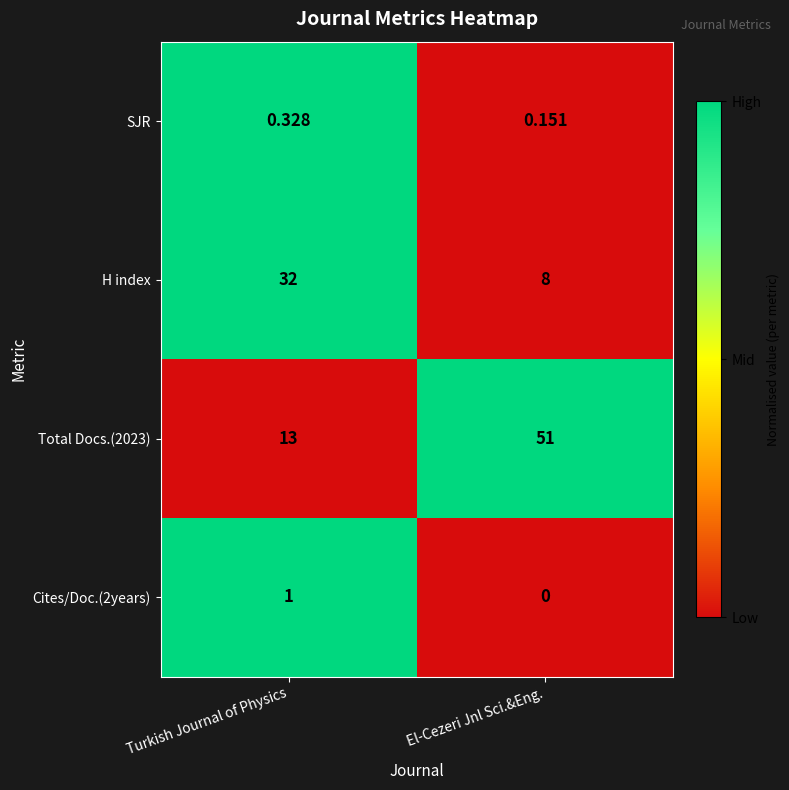

What is the spread (max minus min) of values at El-Cezeri Jnl Sci.&Eng.?

51.0